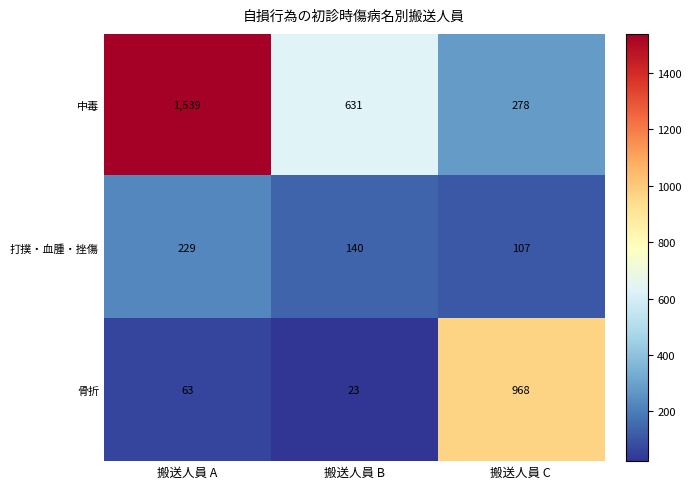

Where is 中毒 nearest to the value 908?

搬送人員 B